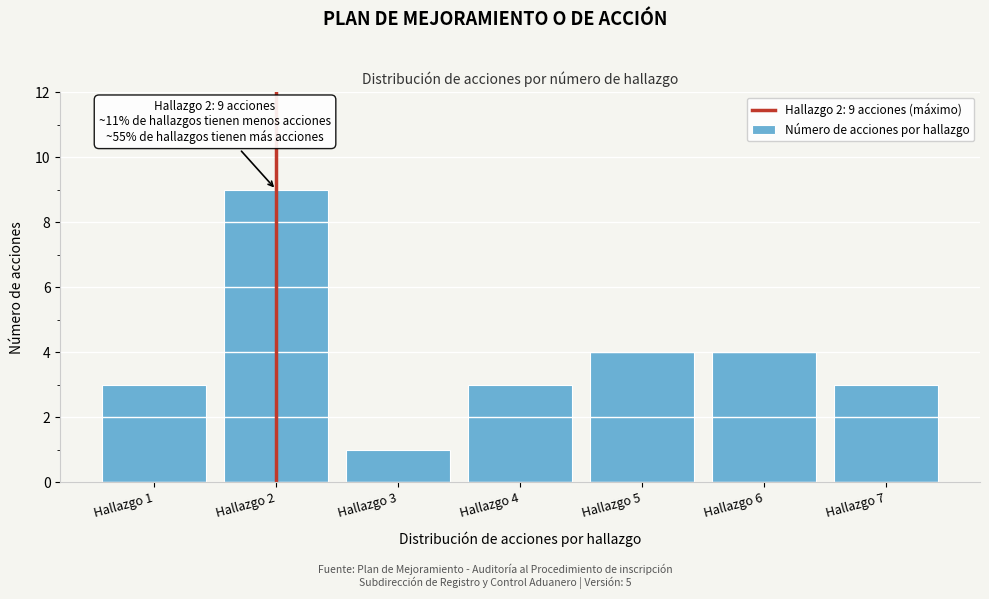

Reading right to left, transcribe all the data shown in this chart.

3	4	4	3	1	9	3